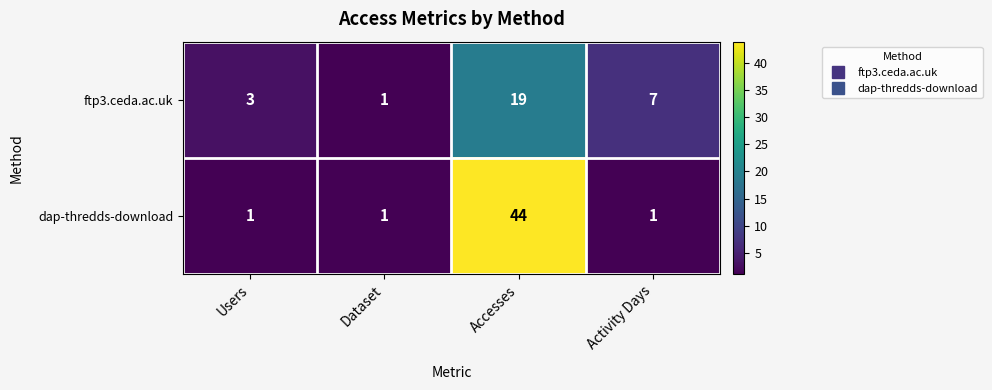

Where is ftp3.ceda.ac.uk nearest to the value 10?

Activity Days